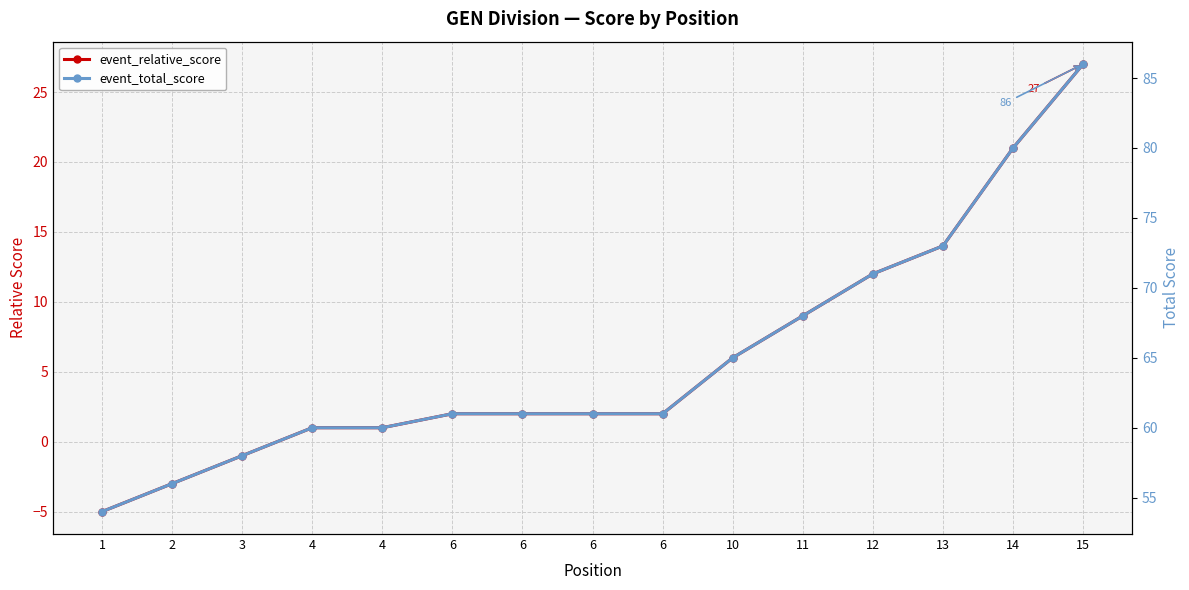

What is the difference between the maximum and minimum values in the event_relative_score series?

32